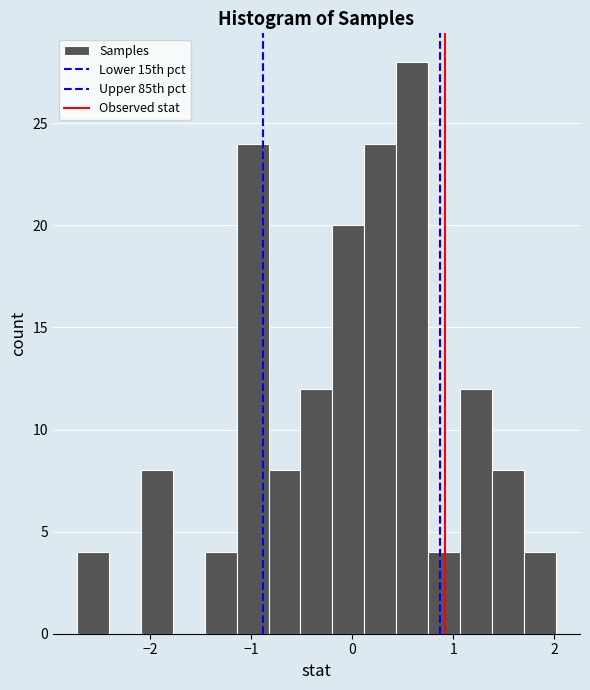

Read against the x-axis, roughly where is the centre of the tallest bar?

0.6